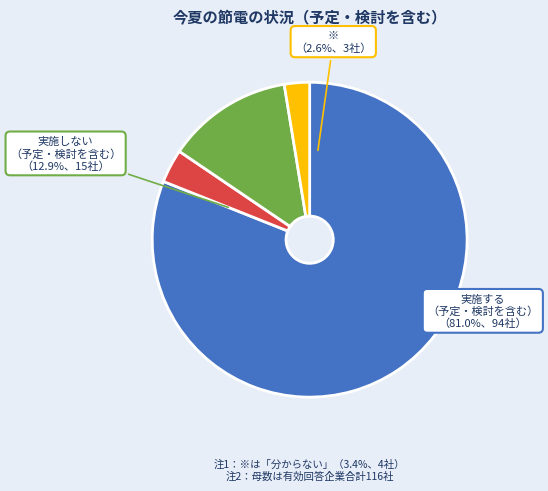

How many slices are in this pie chart?

4